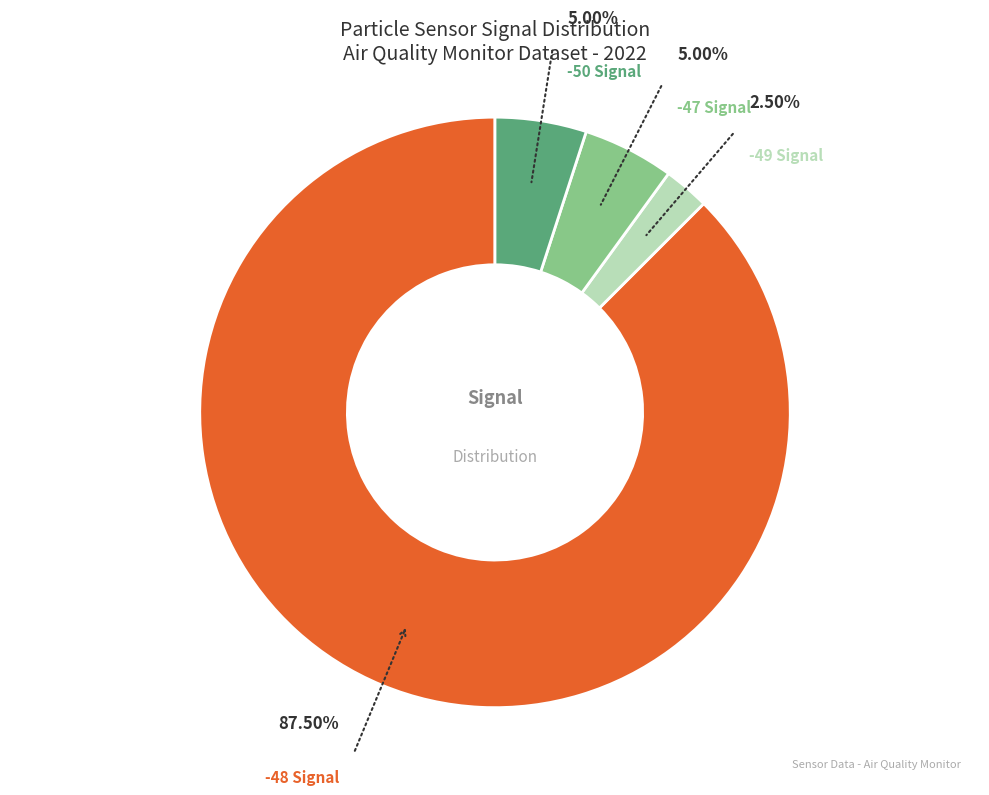

Does any single category account for the majority?

Yes